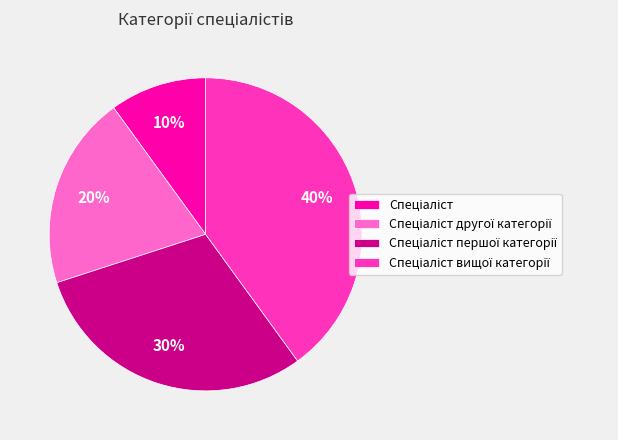

Is there any slice that represents more than half of the pie?

No